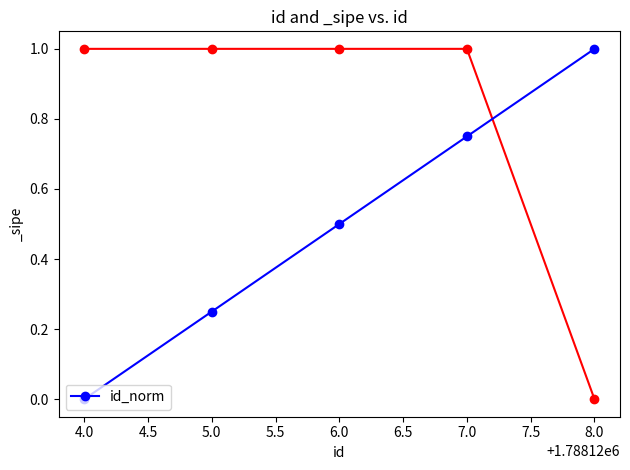

The id_norm series shows 0.2 at 7.0. True or false?

False